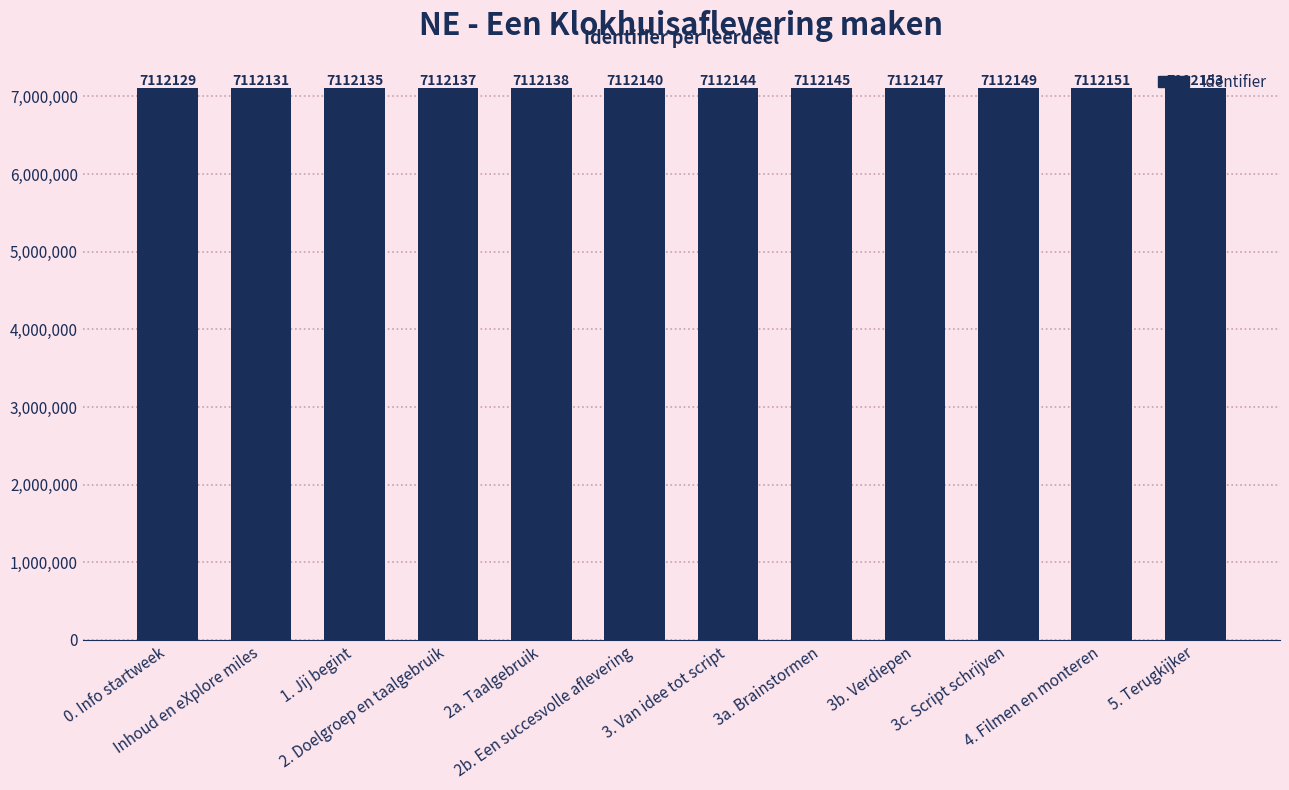

What is the change in value from 2. Doelgroep en taalgebruik to 3b. Verdiepen?

+10